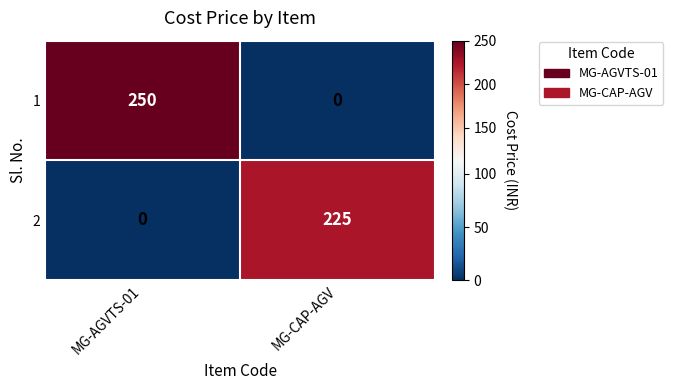

Reading left to right, extract all data points from this chart.

1: 250	0
2: 0	225